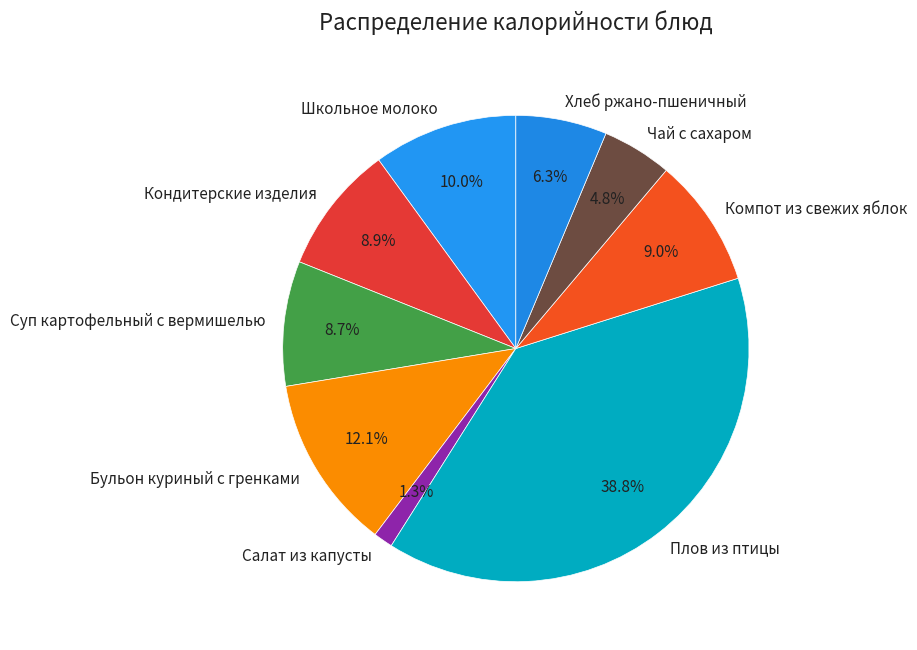

Is there a majority slice in this chart?

No